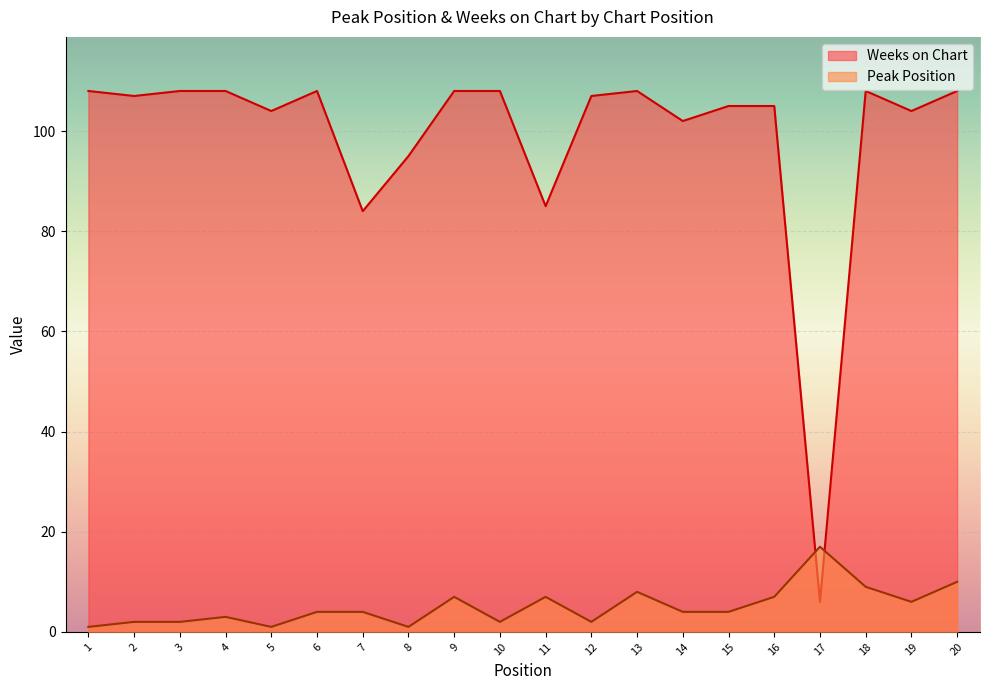

Which category has the lowest value in the Weeks on Chart series?

17